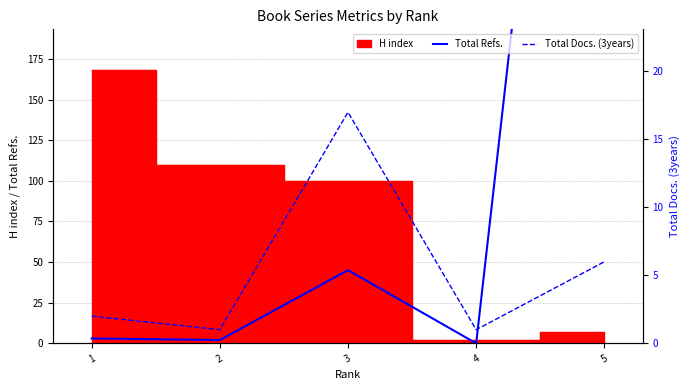

The Total Refs. series shows 19 at 3. True or false?

False